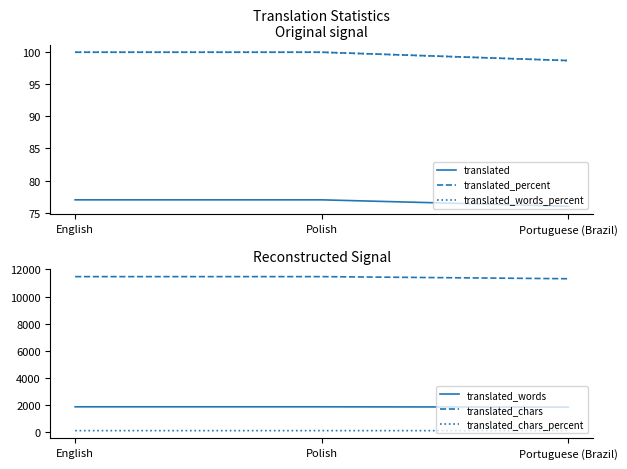

What is the approximate value of translated_chars at English?

11468.0